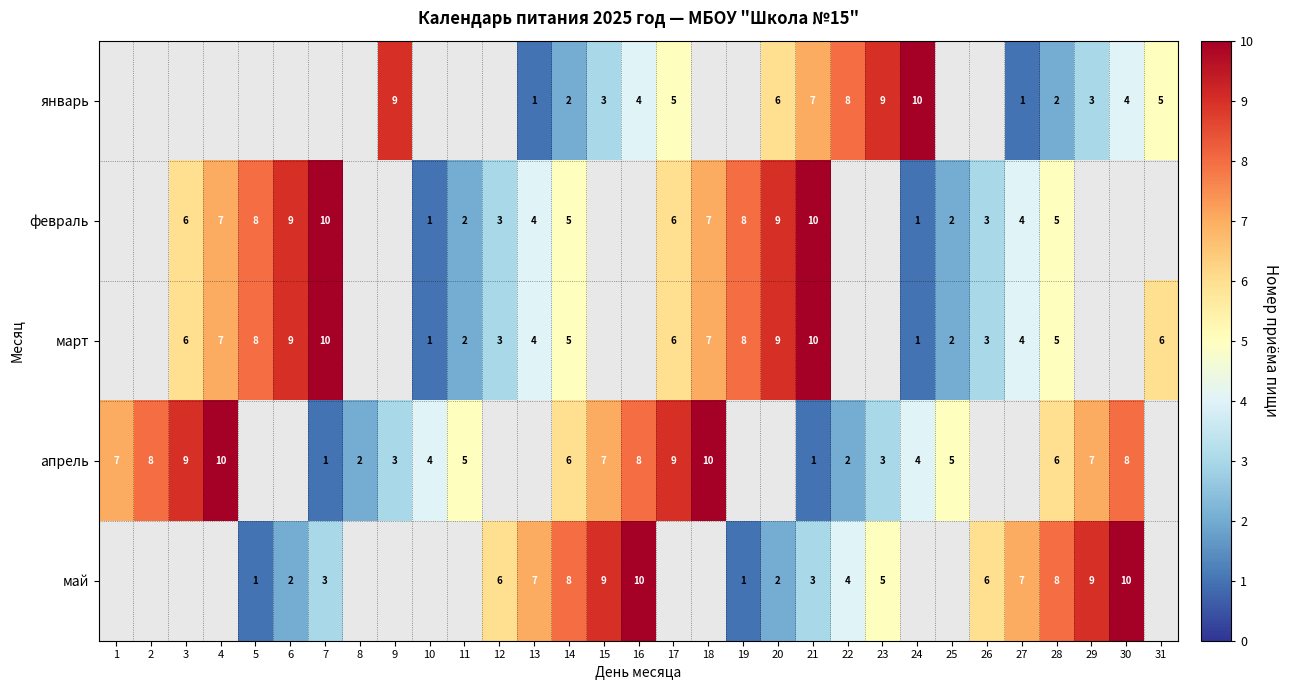

Is the value of февраль at 27 greater than the value of январь at 15?

Yes